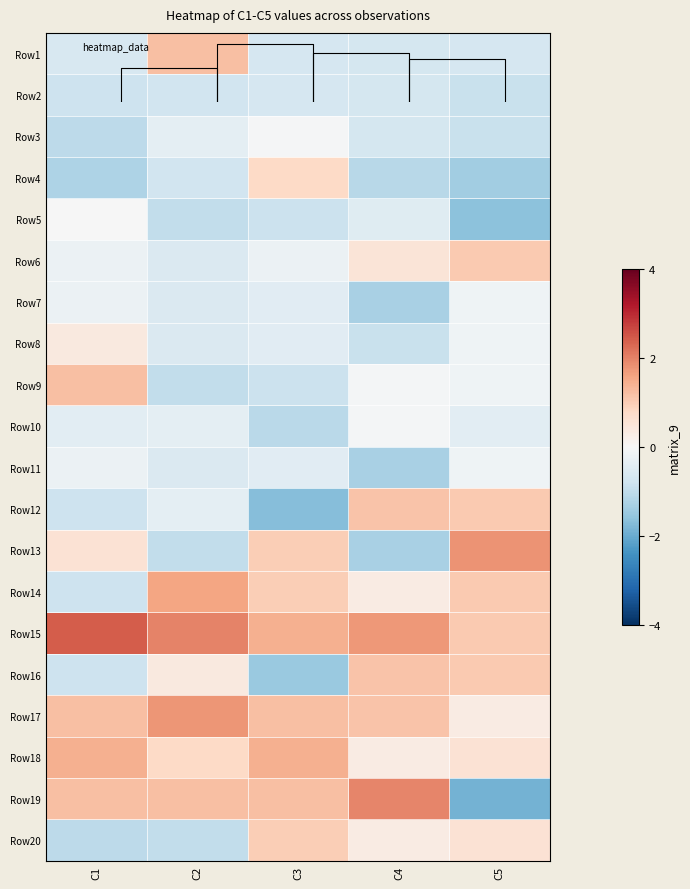

The value of Row2 at C5 is -1.4. True or false?

False